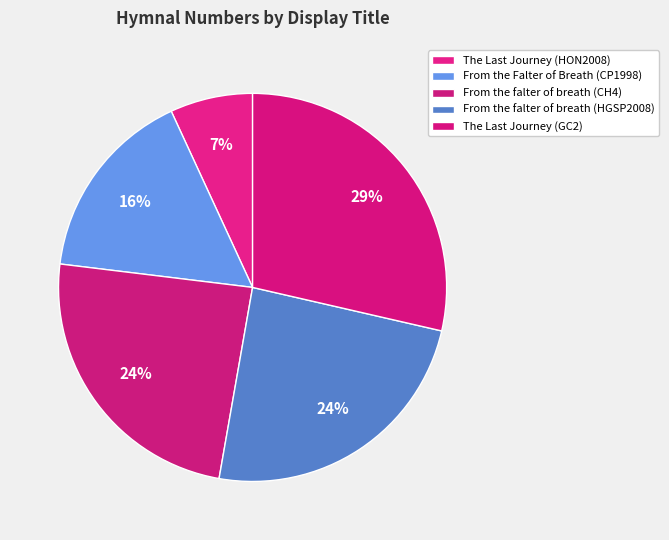

Does From the falter of breath (CH4) account for over 50% of the chart?

No